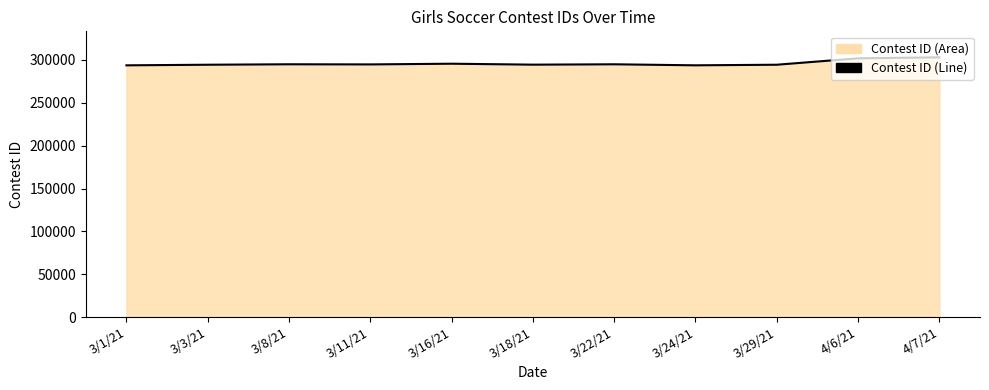

Rank the categories by value from highest to lowest.

4/7/21, 4/6/21, 3/16/21, 3/8/21, 3/22/21, 3/11/21, 3/18/21, 3/29/21, 3/3/21, 3/24/21, 3/1/21